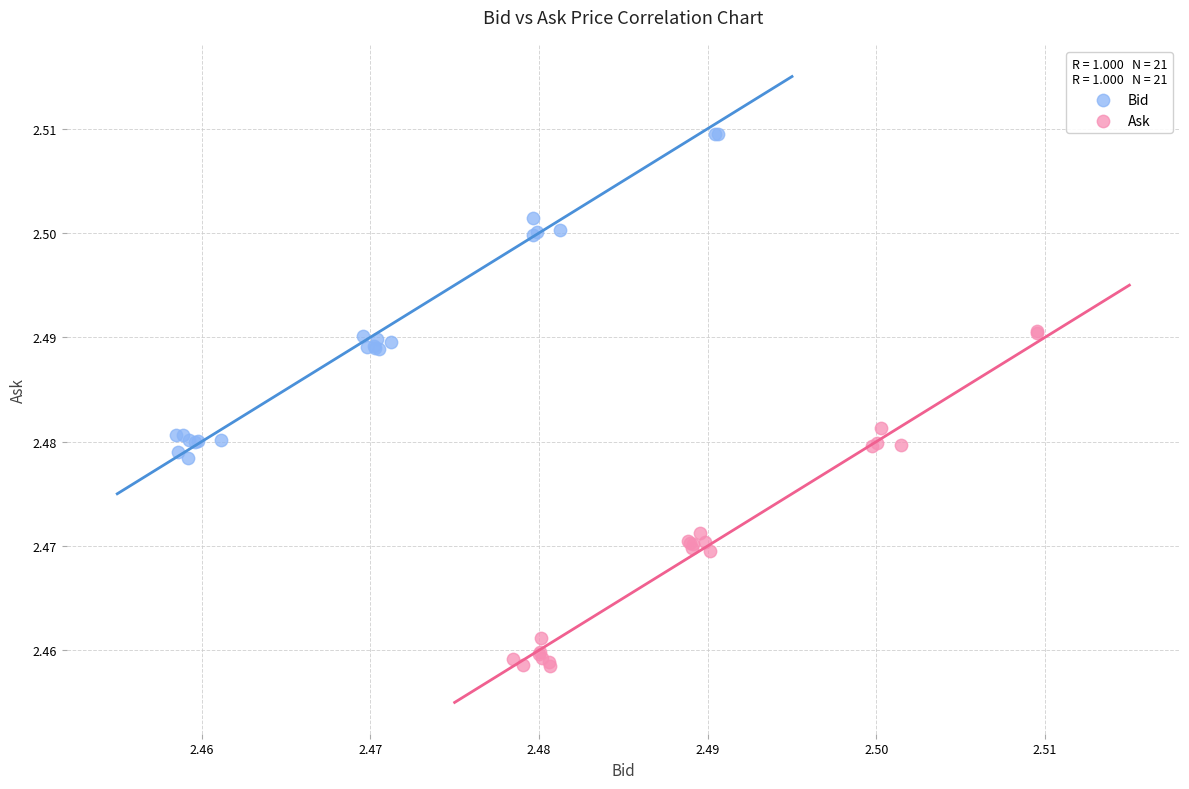

Which series contains the lowest Y value?

Ask